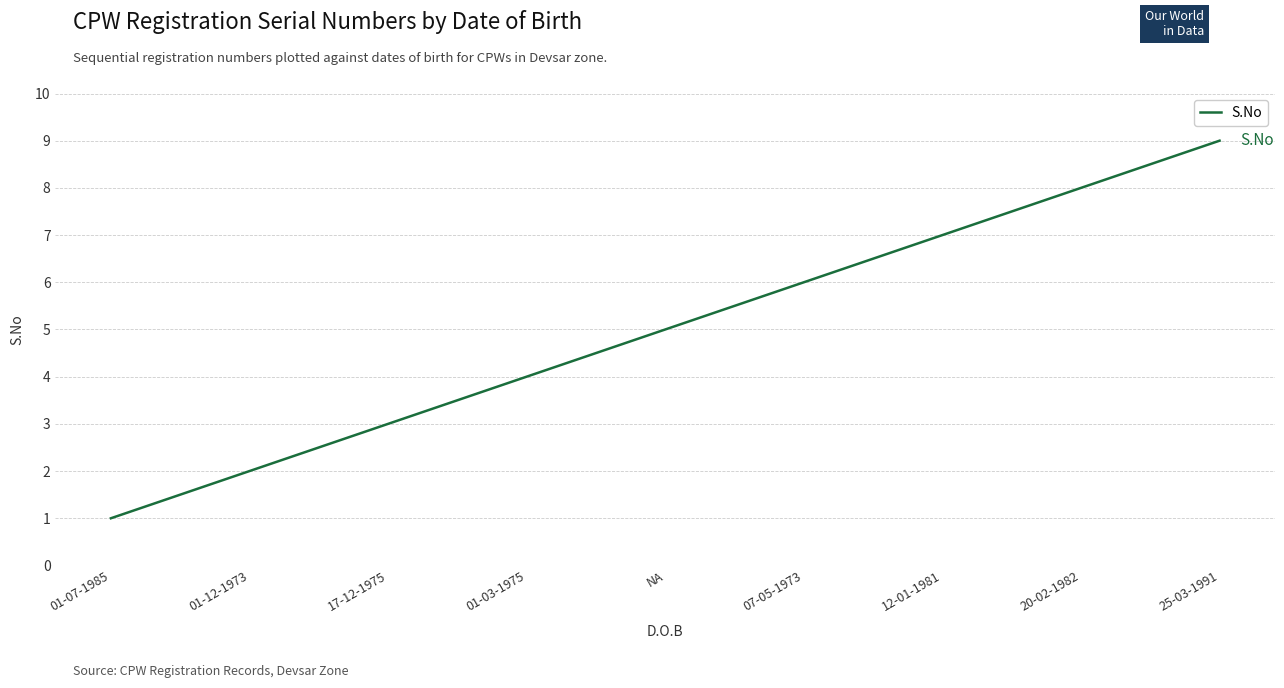

Count the values in the range 3 to 7.

5